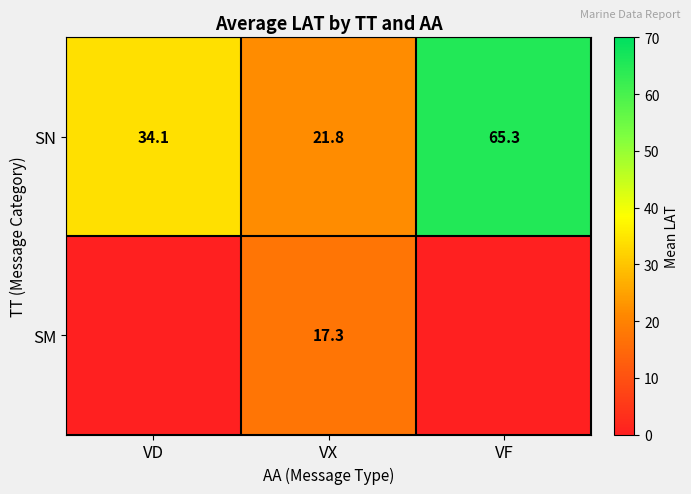

Which has a higher value, VX or VD?

VD